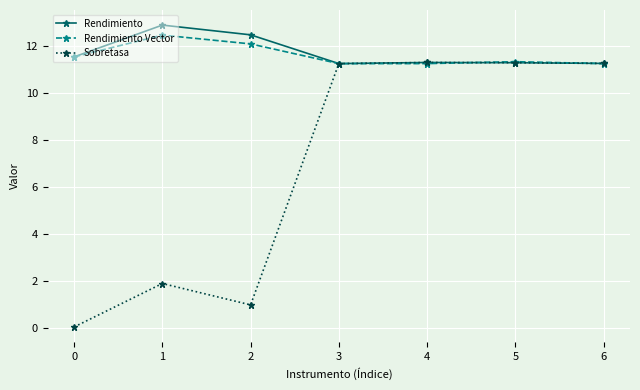

What is the greatest value displayed?

12.9